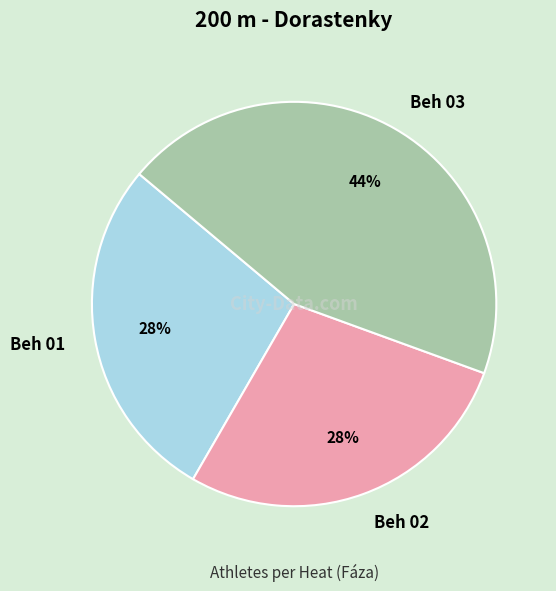

Do Beh 01 and Beh 03 together represent more than half of the pie?

Yes